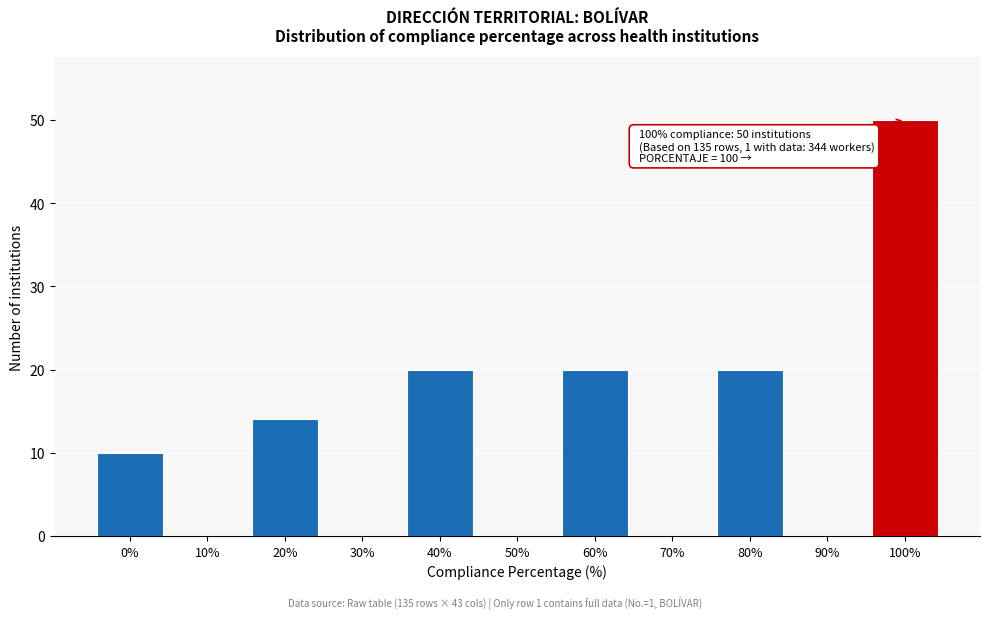

Reading right to left, list all the values displayed in this chart.

100%=50	90%=0	80%=20	70%=0	60%=20	50%=0	40%=20	30%=0	20%=14	10%=0	0%=10